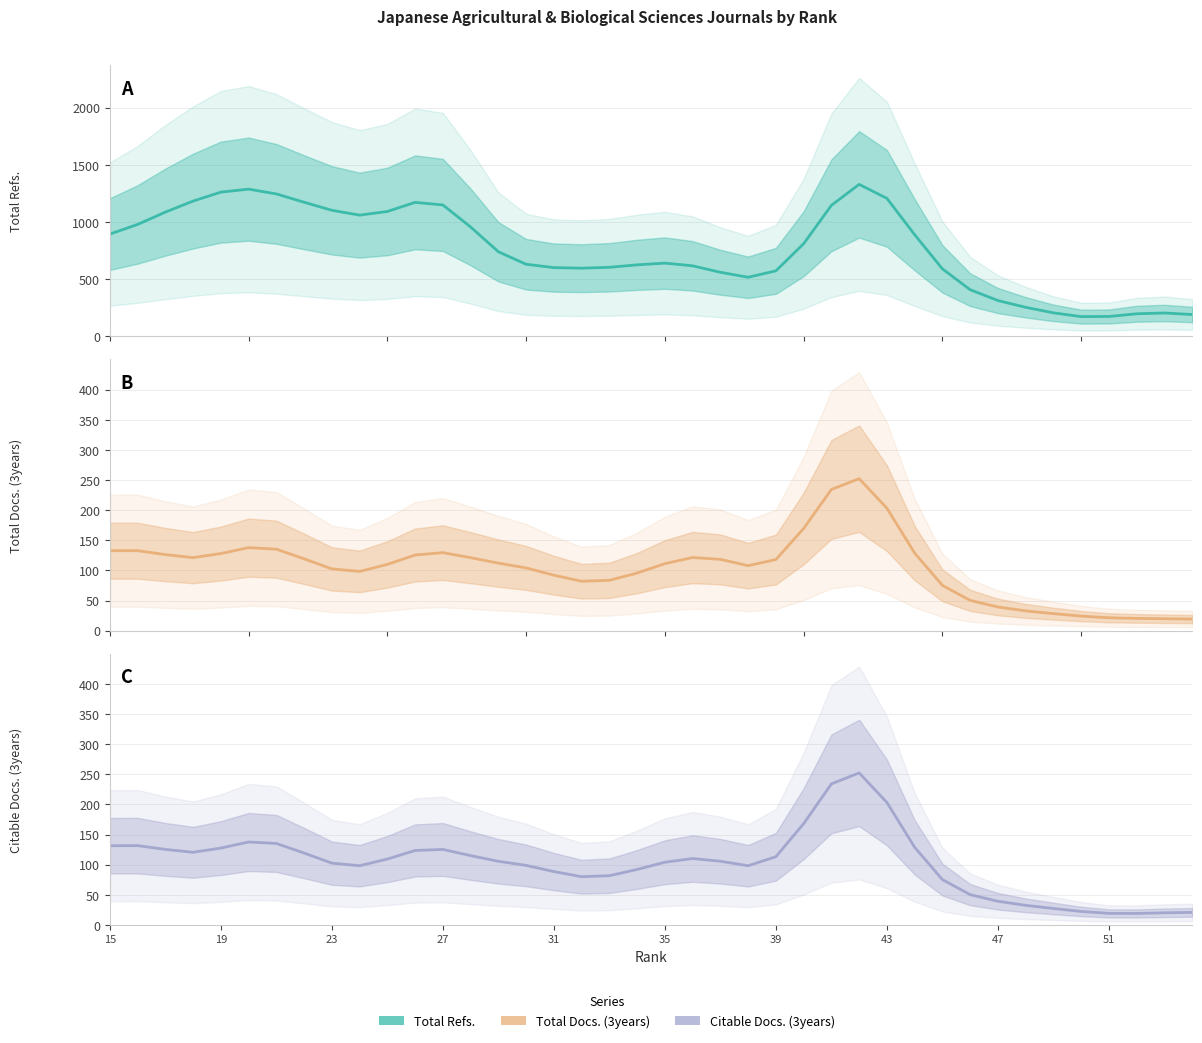

True or false: Total Docs. (3years) and Citable Docs. (3years) cross at least once.

True